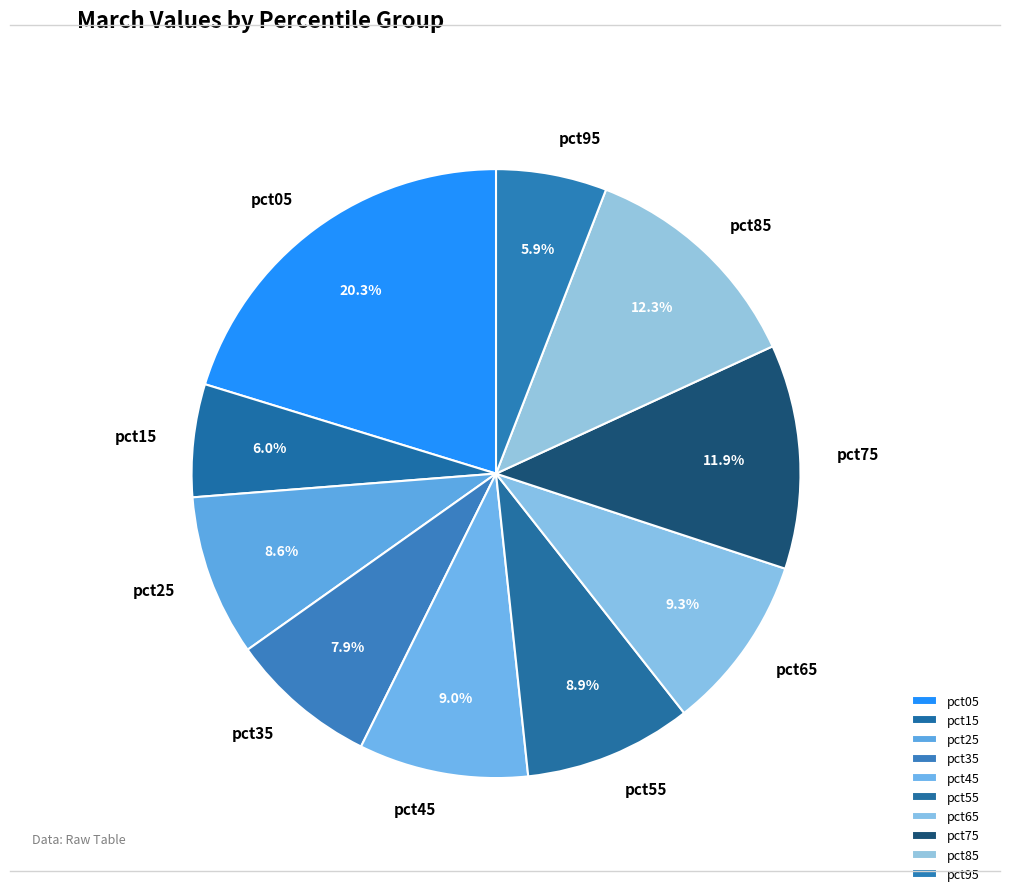

What percentage is the pct35 slice, to the nearest percent?

8%